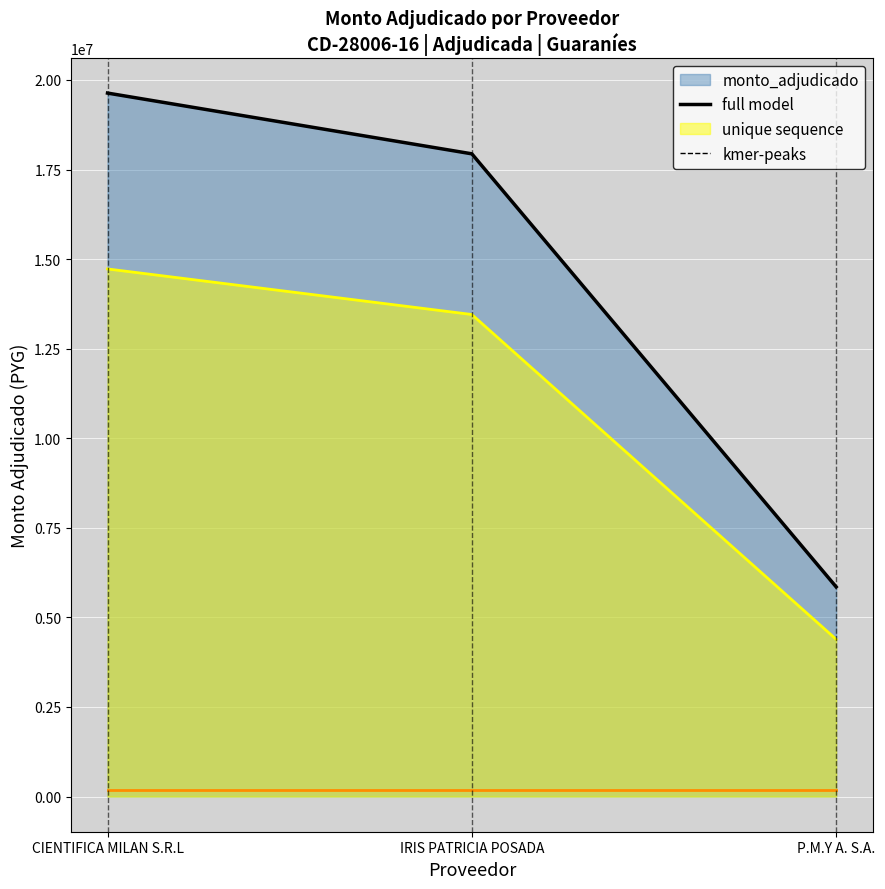

Rank the categories by value from lowest to highest.

P.M.Y A. S.A., IRIS PATRICIA POSADA, CIENTIFICA MILAN S.R.L